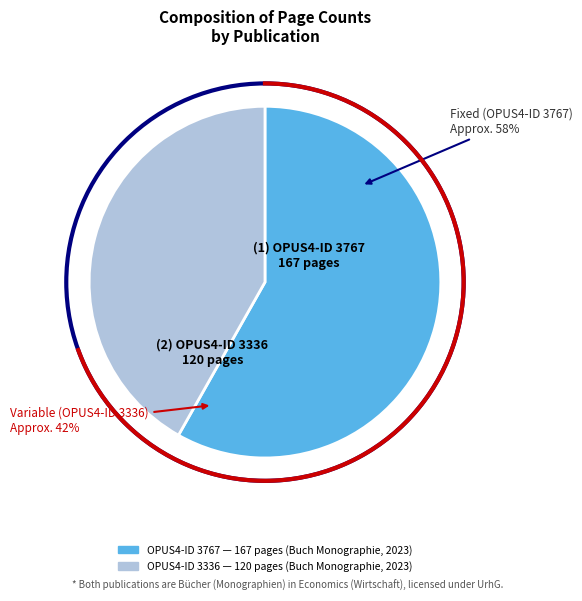

Which slice is the largest?

3767